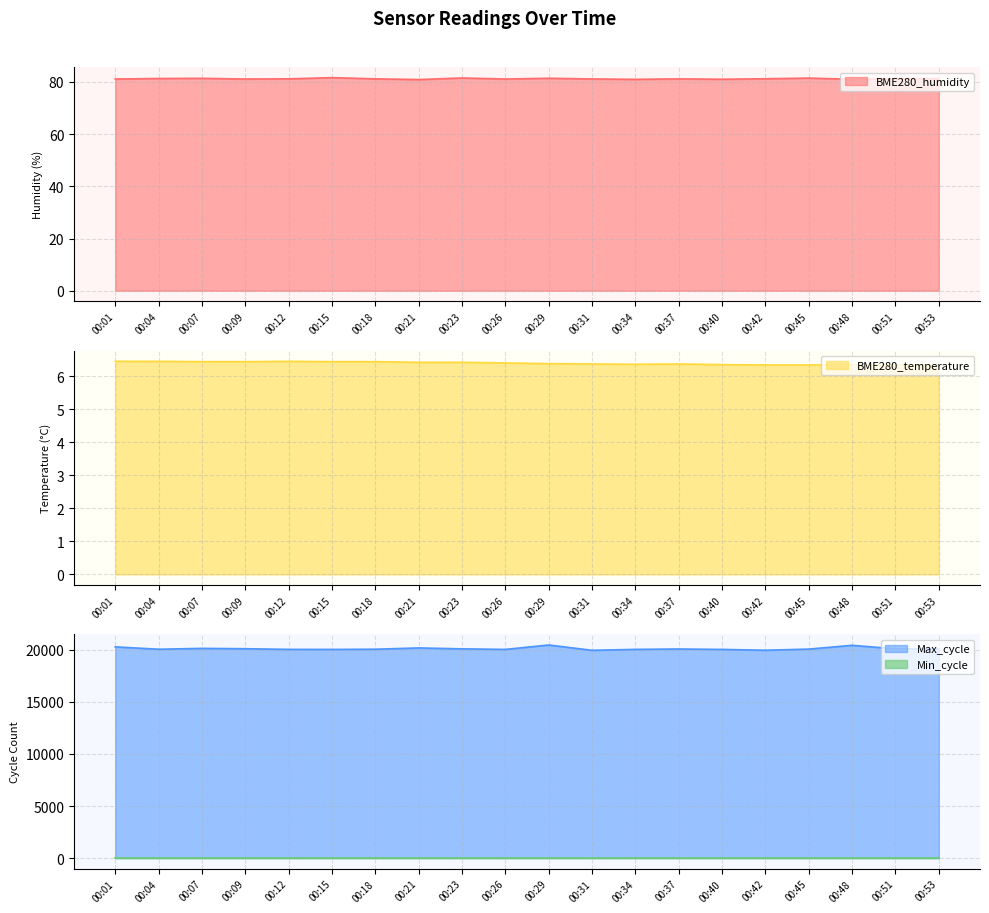

In BME280_humidity, how many points are higher than both neighbors (excluding endpoints)?

6